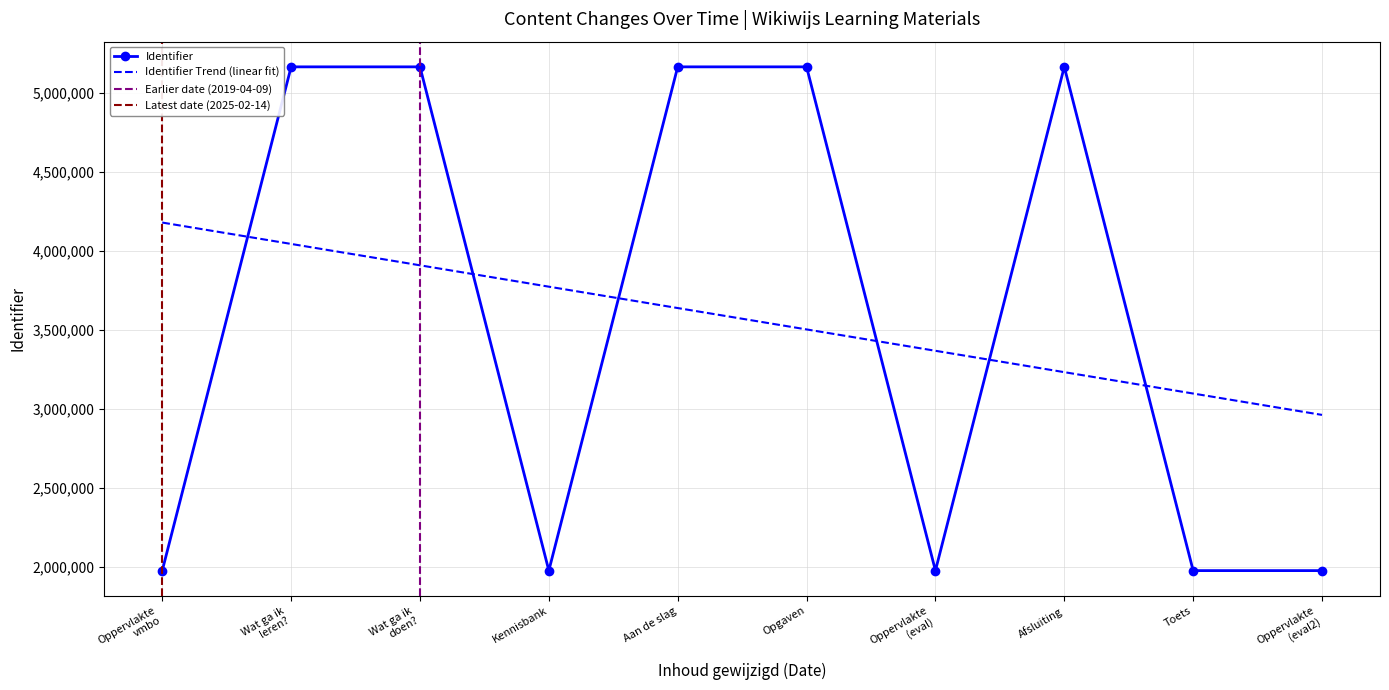

True or false: Identifier Trend (linear fit) and Identifier intersect in this chart.

True